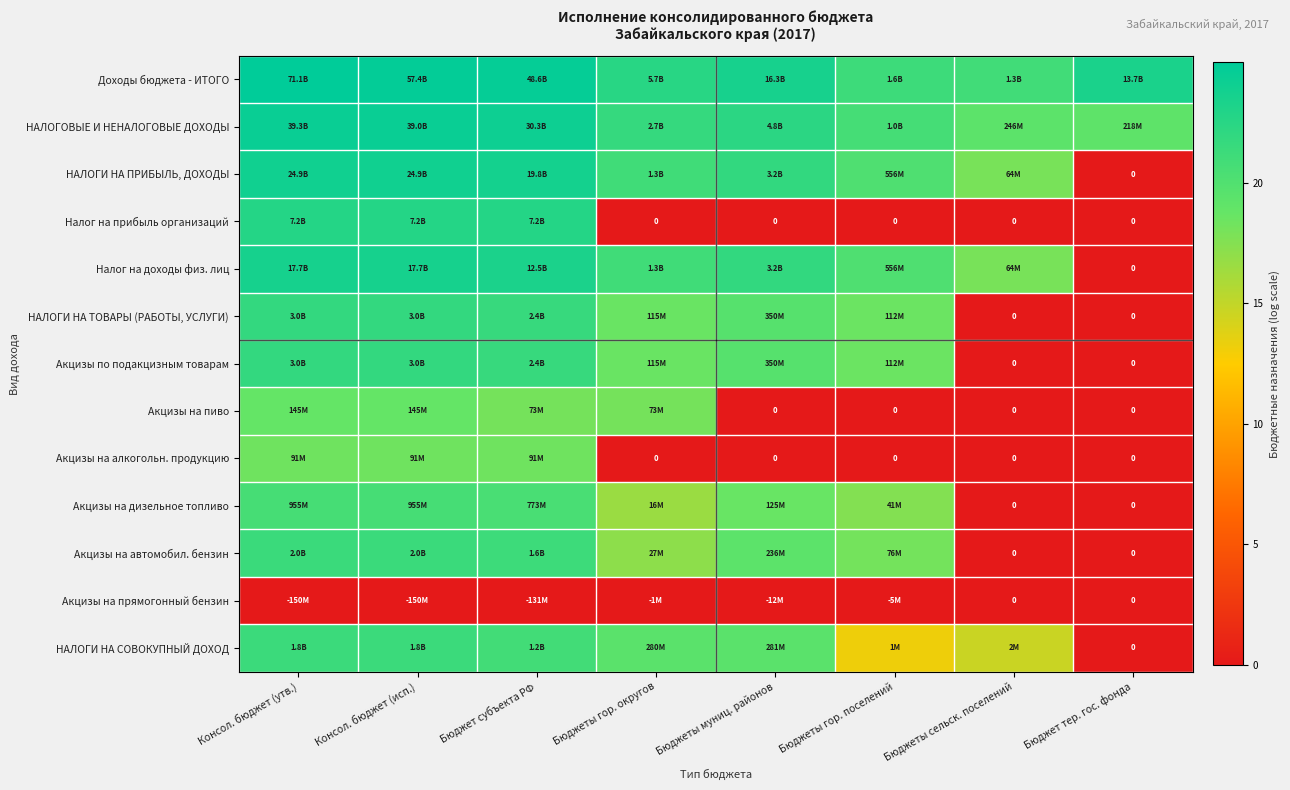

At how many categories does at least one series exceed 14?

8